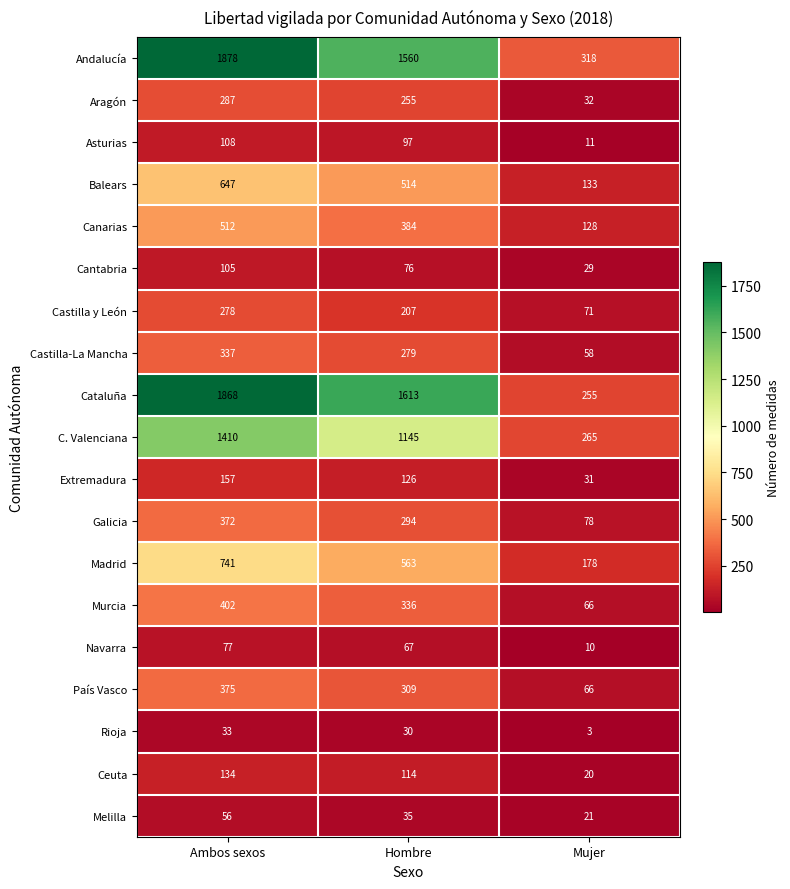

What is the minimum value for Andalucía?

318